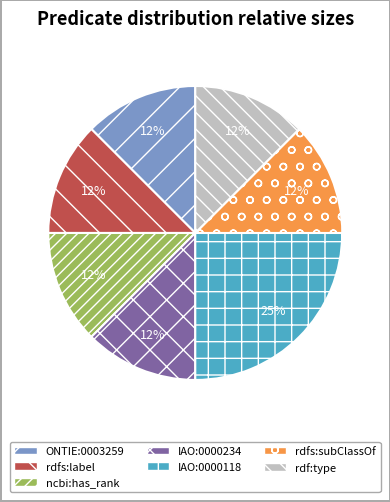

Is rdf:type the majority of the pie?

No